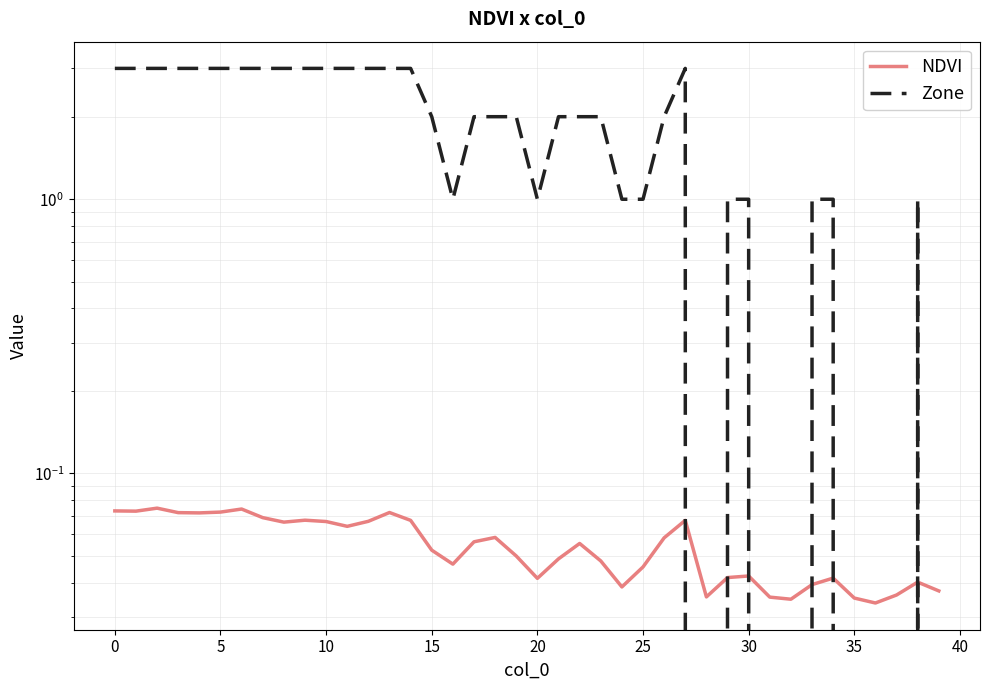

Reading left to right, extract all data points from this chart.

NDVI: 0.1	0.1	0.1	0.1	0.1	0.1	0.1	0.1	0.1	0.1	0.1	0.1	0.1	0.1	0.1	0.1	0.0	0.1	0.1	0.1	0.0	0.0	0.1	0.0	0.0	0.0	0.1	0.1	0.0	0.0	0.0	0.0	0.0	0.0	0.0	0.0	0.0	0.0	0.0	0.0
Zone: 3.0	3.0	3.0	3.0	3.0	3.0	3.0	3.0	3.0	3.0	3.0	3.0	3.0	3.0	3.0	2.0	1.0	2.0	2.0	2.0	1.0	2.0	2.0	2.0	1.0	1.0	2.0	3.0	0.0	1.0	1.0	0.0	0.0	1.0	1.0	0.0	0.0	0.0	1.0	0.0